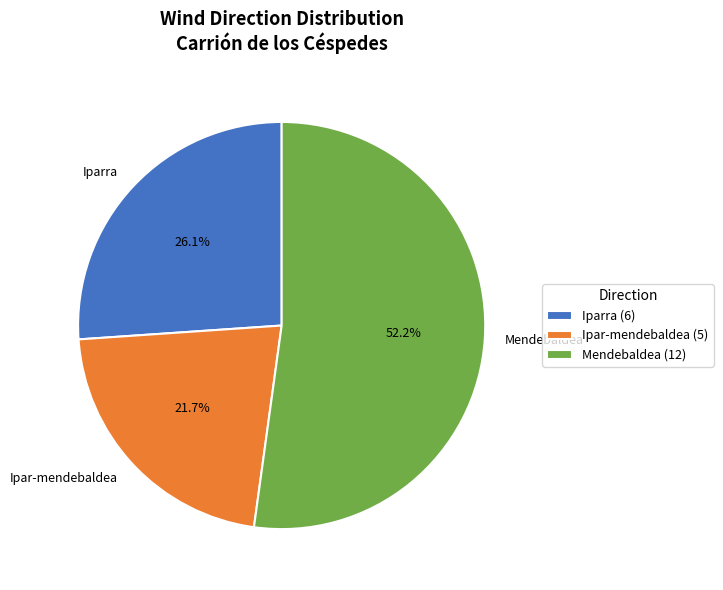

To the nearest percent, what percentage of the pie is Ipar-mendebaldea?

22%